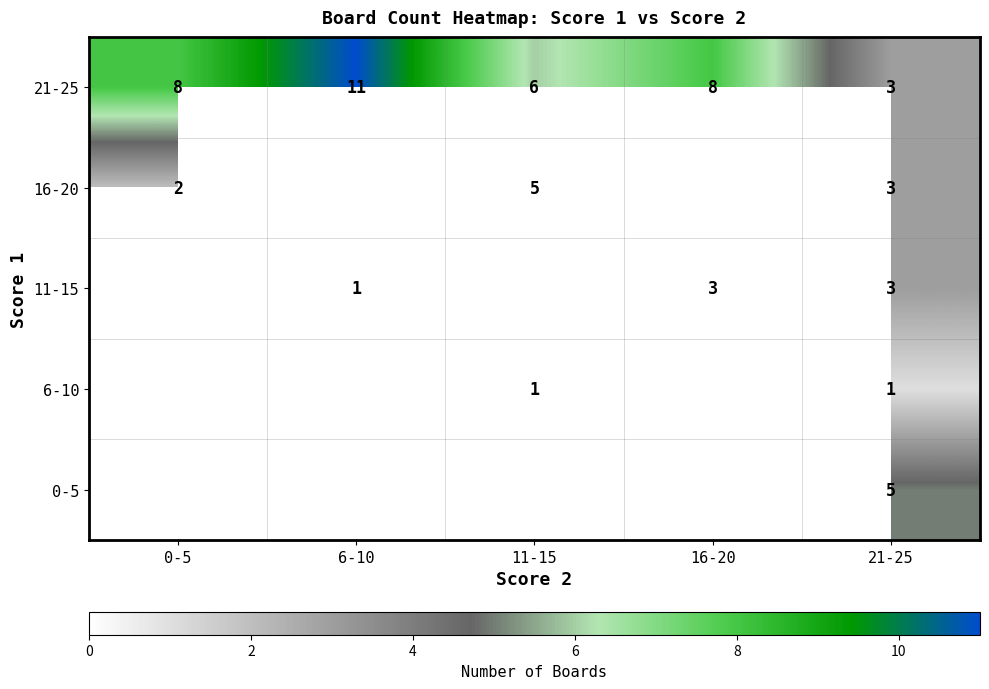

The 11-15 series shows 3 at 16-20. True or false?

True